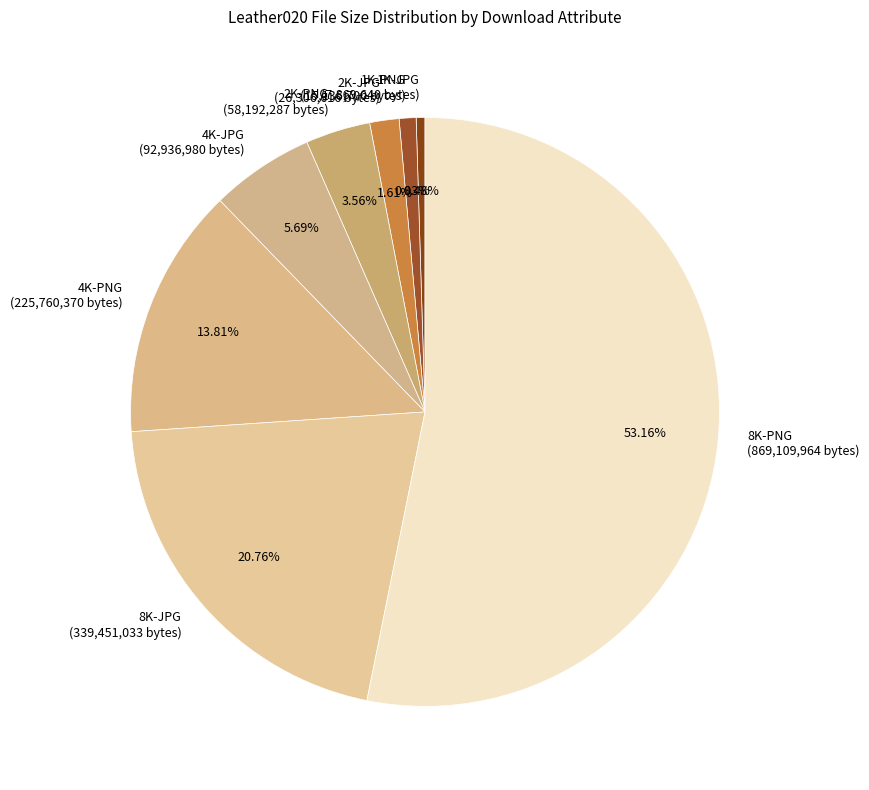

What percentage do 1K-PNG and 8K-JPG together represent?

21.7%